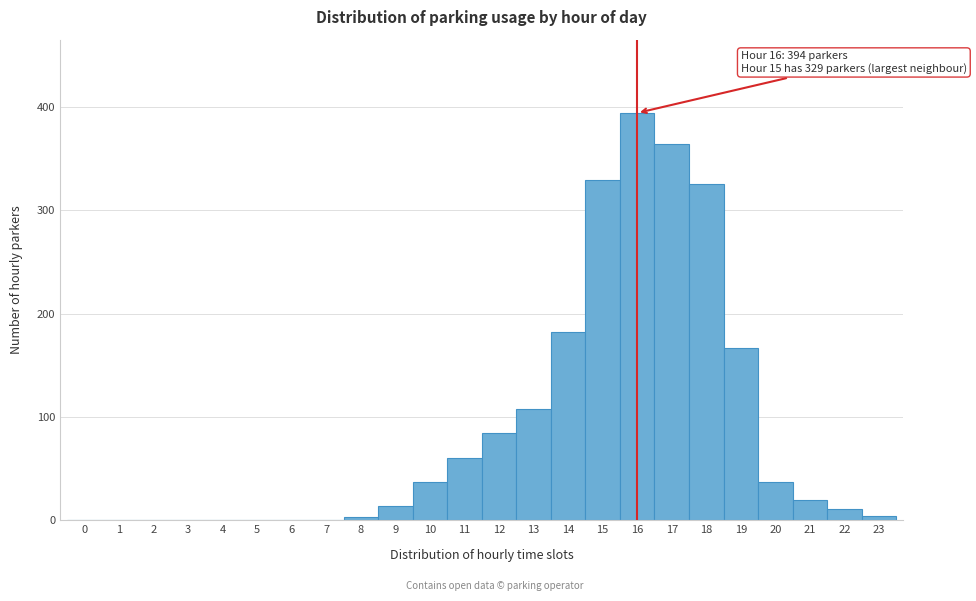

Which range on the x-axis has the tallest bar?

15.5 to 16.5